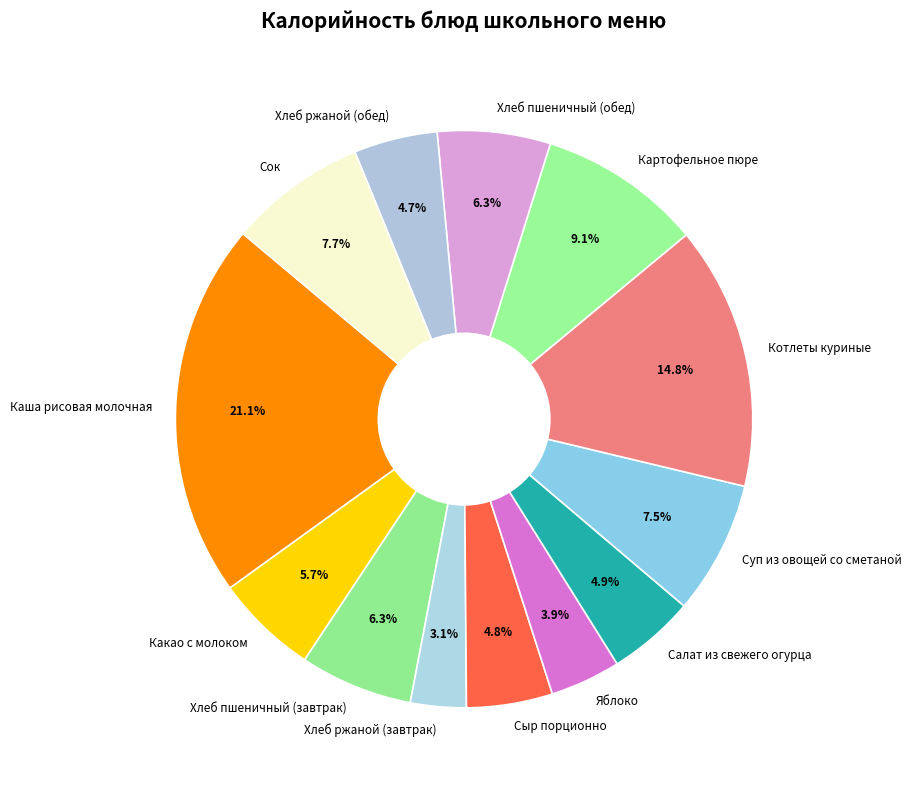

What percentage is the Хлеб ржаной (обед) slice, to the nearest percent?

5%